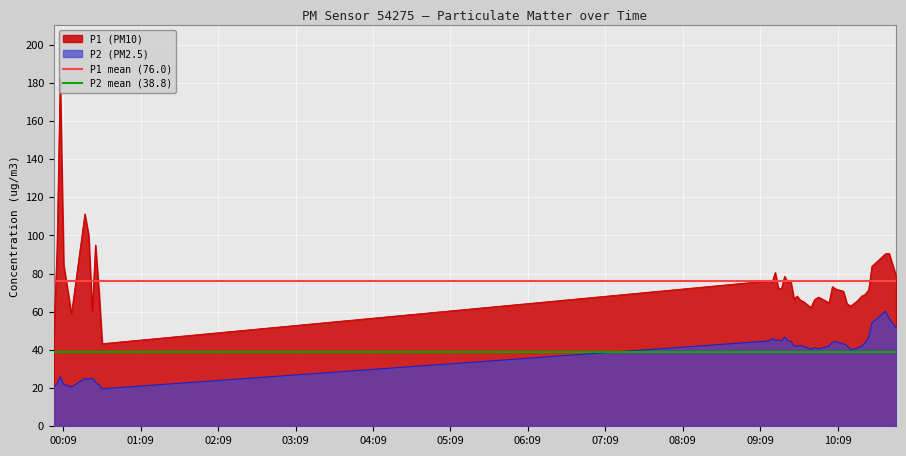

True or false: P2 (PM2.5) and P1 (PM10) cross at least once.

False